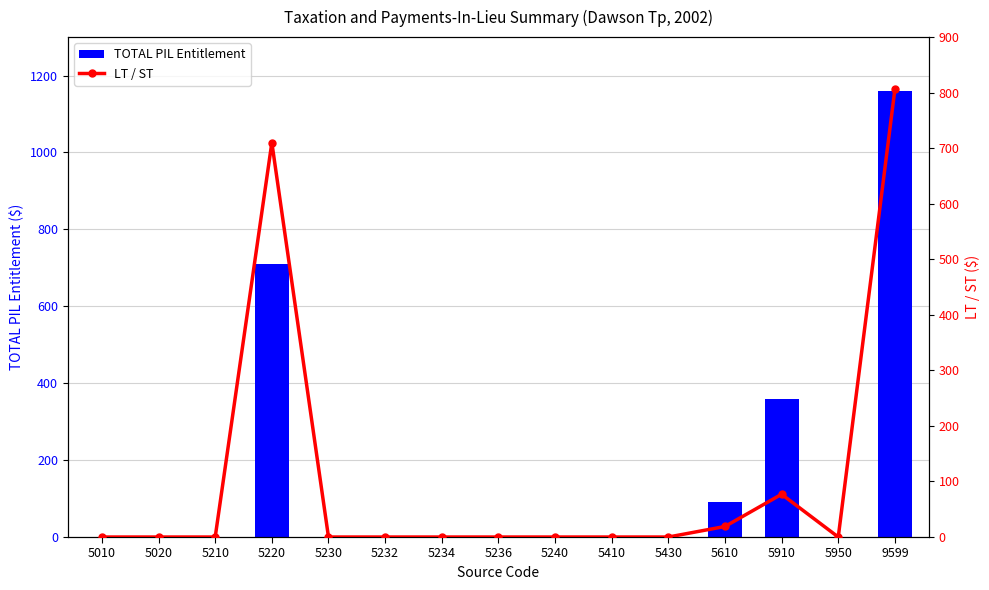

Between 5020 and 5234, which series saw the biggest shift?

TOTAL PIL Entitlement